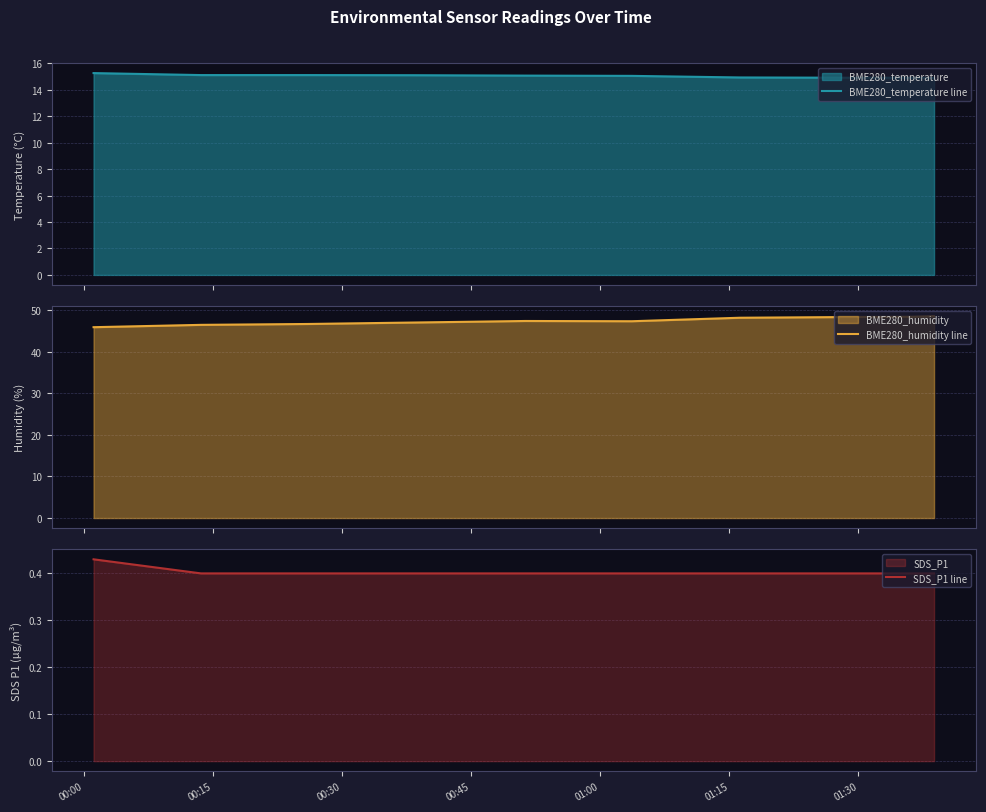

True or false: BME280_humidity line and BME280_temperature line intersect in this chart.

False